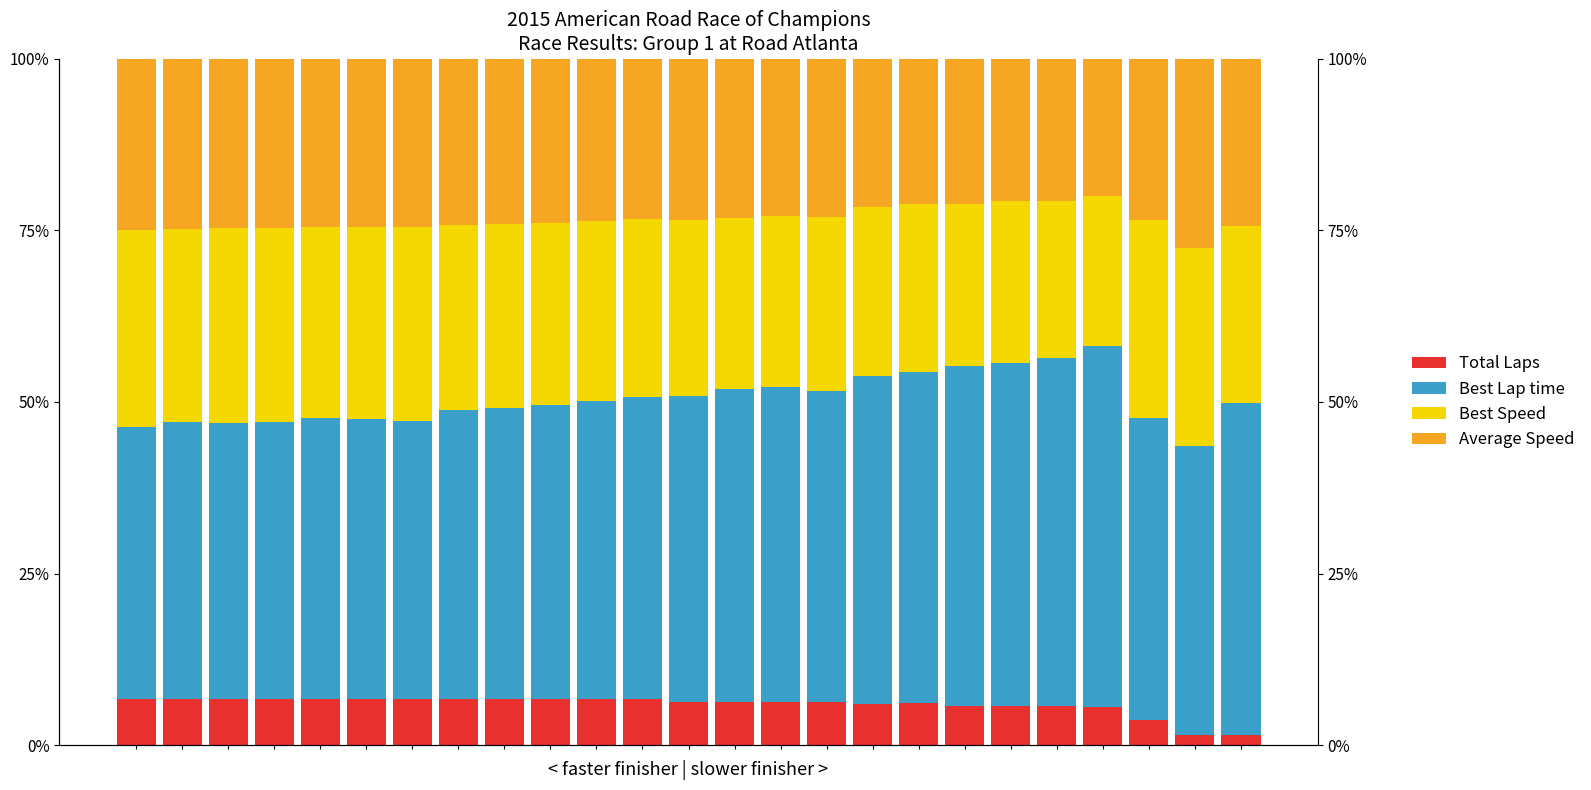

List the series in order of their peak value, lowest first.

Total Laps, Average Speed, Best Speed, Best Lap time